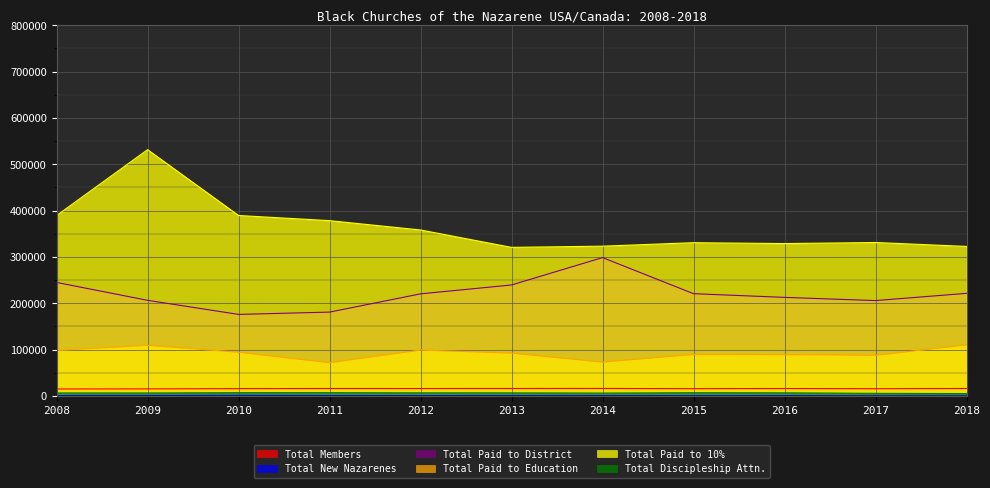

Is the value of Total Paid to District at 2016 greater than the value of Total Discipleship Attn. at 2011?

Yes